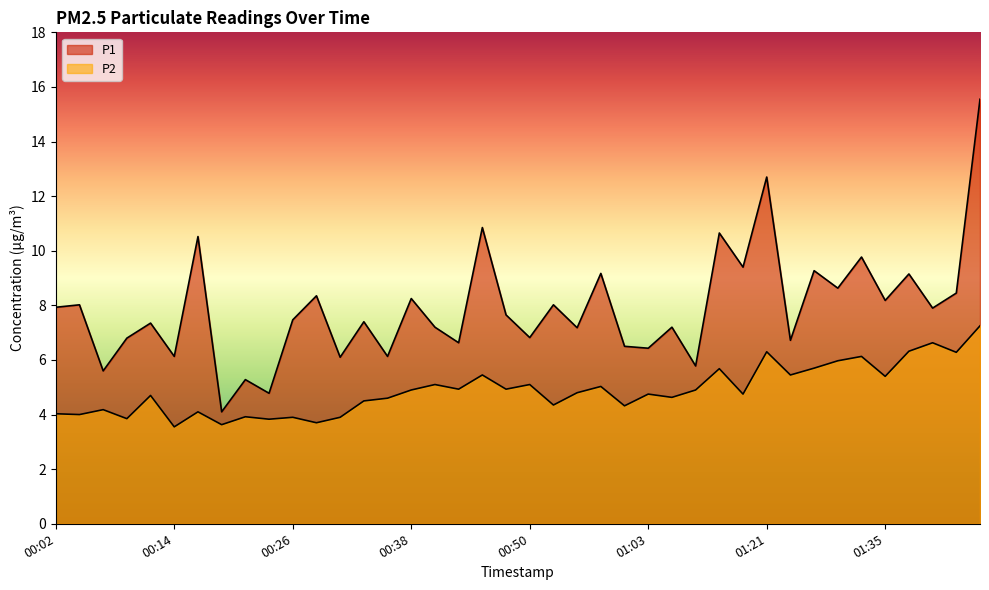

What is the total value across all series at 00:18?

7.7